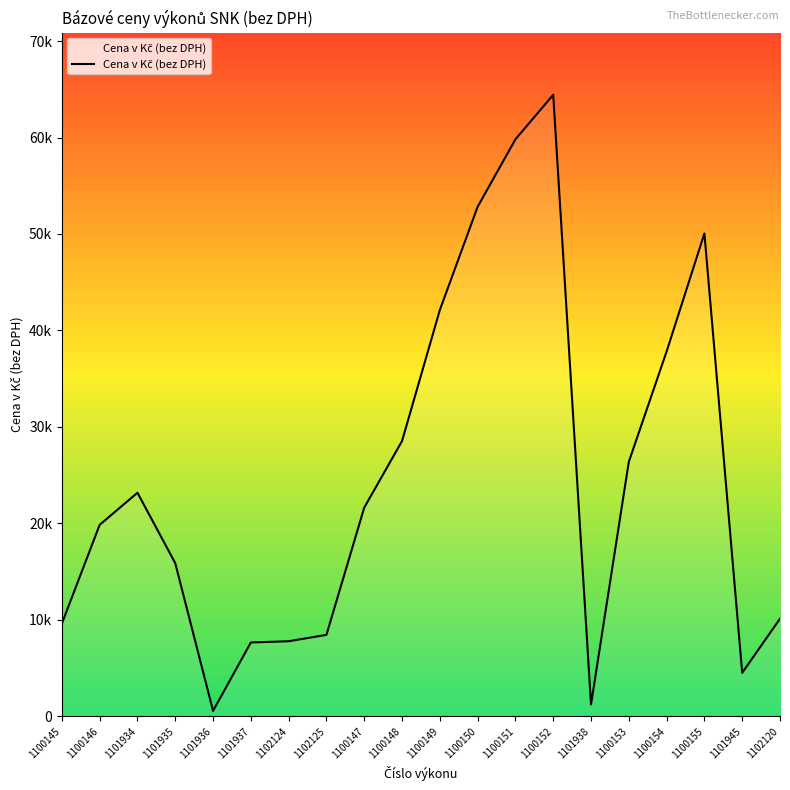

What is the sum of the values at 1100155 and 1101945?

54560